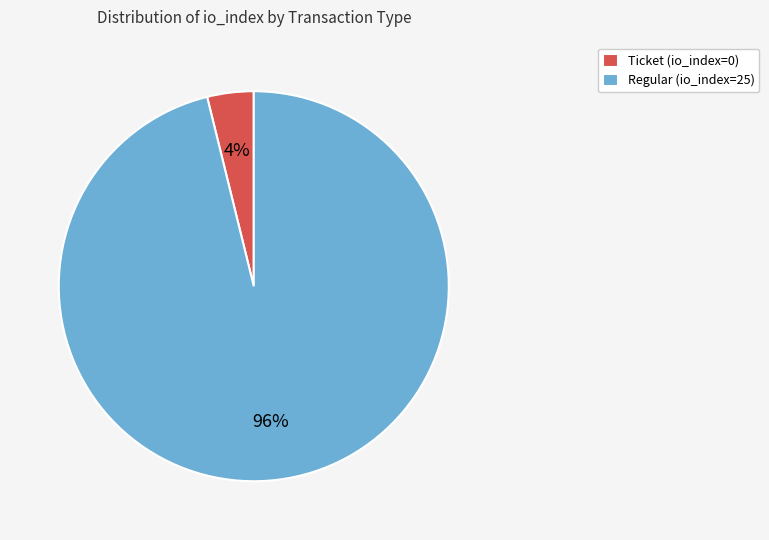

To the nearest percent, what is the average slice percentage?

50%